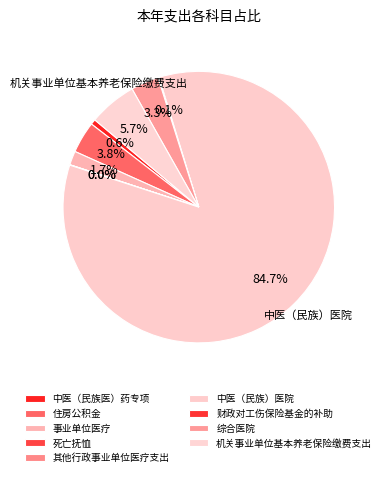

Approximately how many times larger is the value at 住房公积金 compared to 中医（民族医）药专项?

6.0